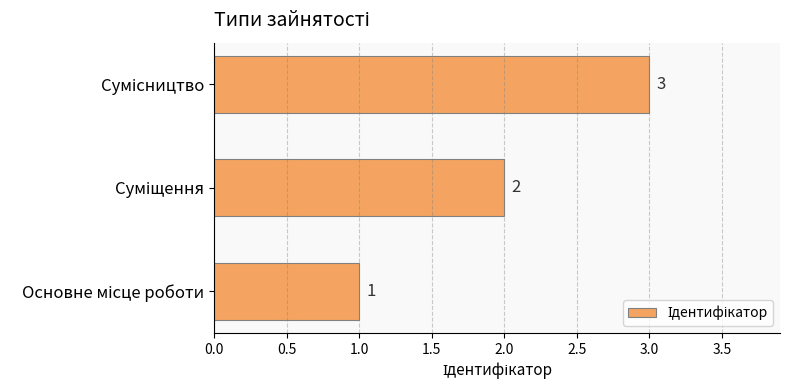

What is the greatest value displayed?

3